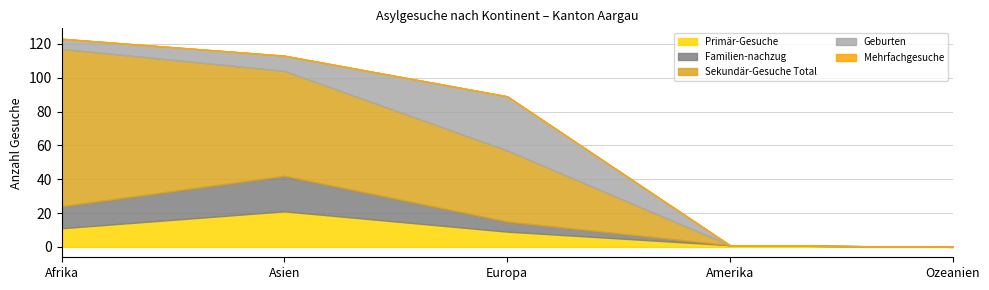

Which series changed the most between Europa and Amerika?

Sekundär-Gesuche Total